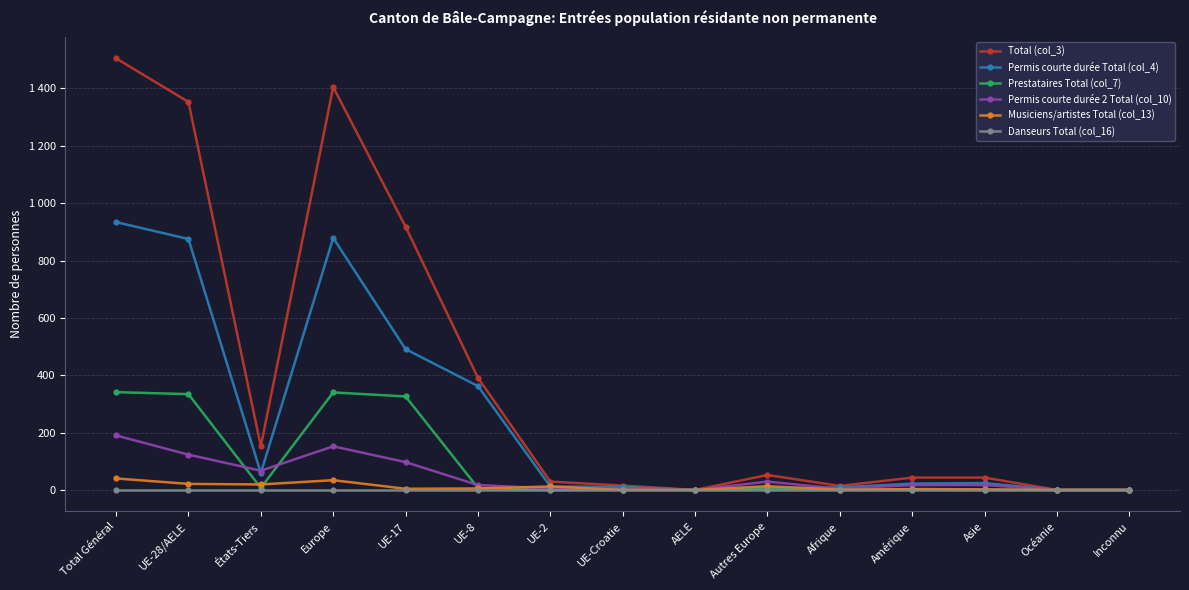

Where does the Permis courte durée 2 Total (col_10) series first go above 17?

Total Général